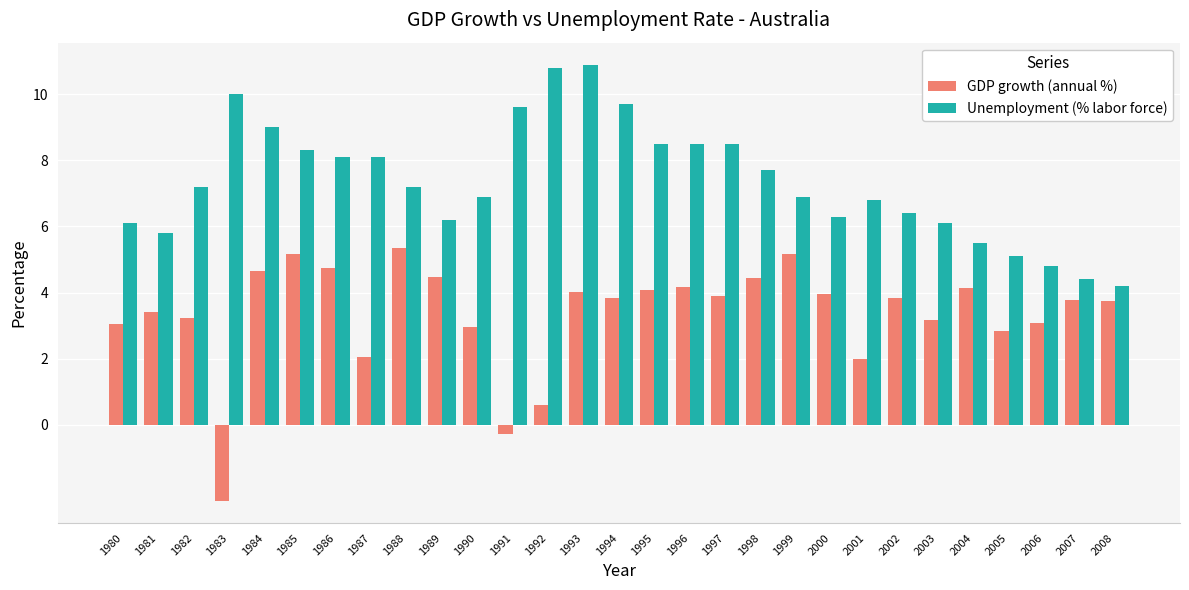

What is the spread (max minus min) of values at 1988?

1.8